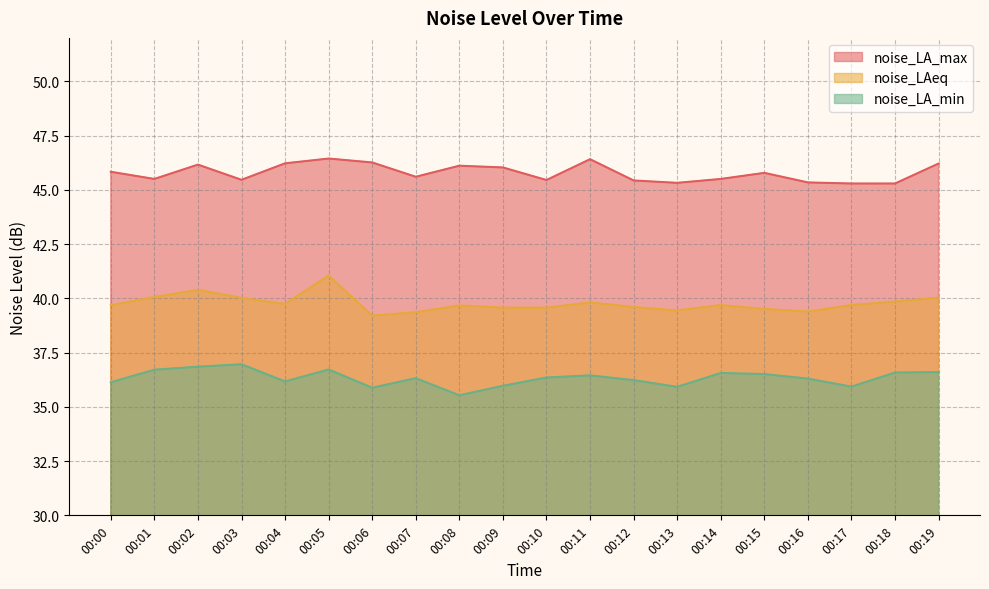

List the series in order of their peak value, lowest first.

noise_LA_min, noise_LAeq, noise_LA_max